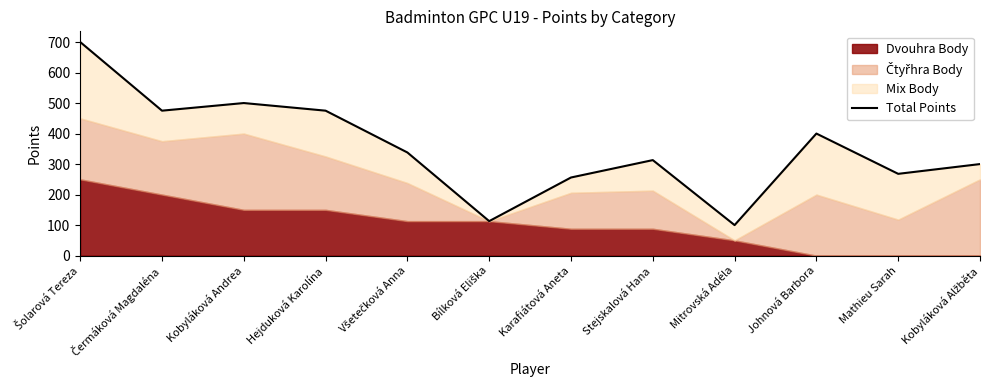

What is the maximum value shown in the chart?

700